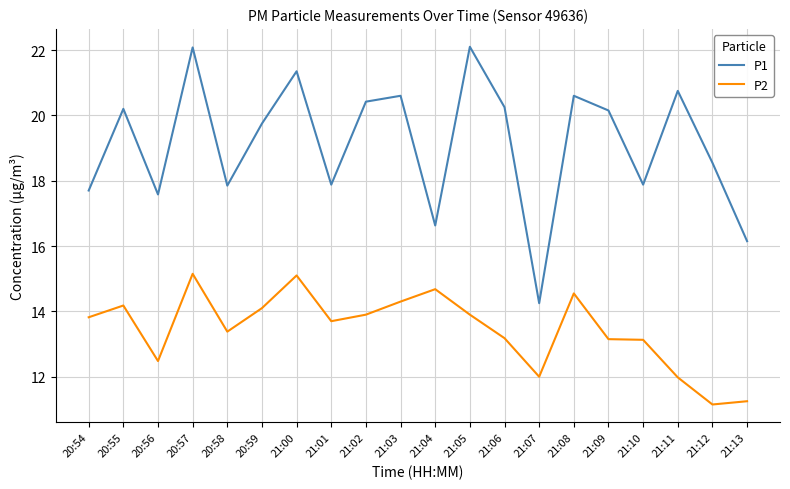

In P2, how many points are lower than both neighbors (excluding endpoints)?

5